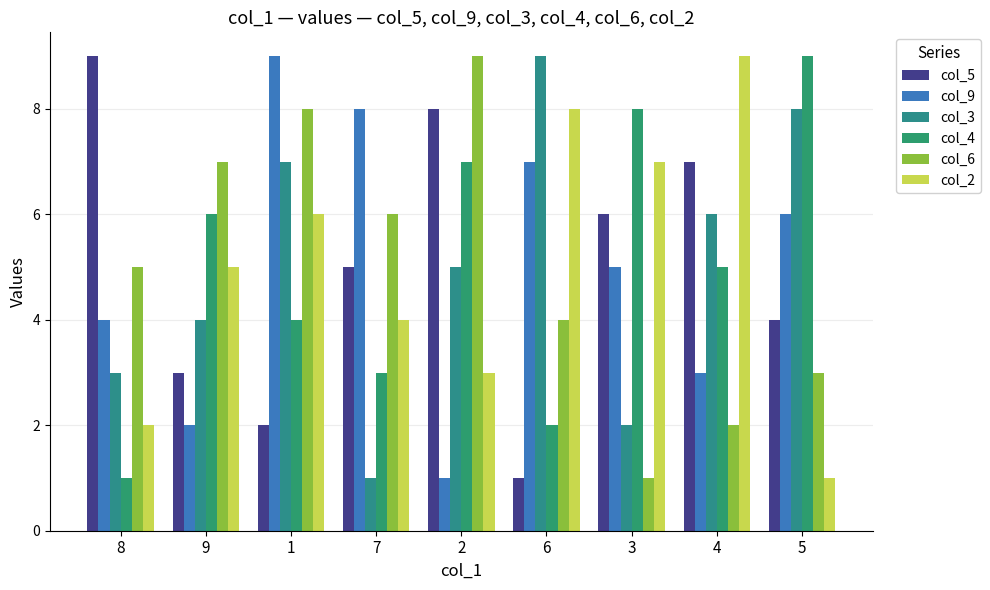

List the series in order of their peak value, highest first.

col_5, col_9, col_3, col_4, col_6, col_2